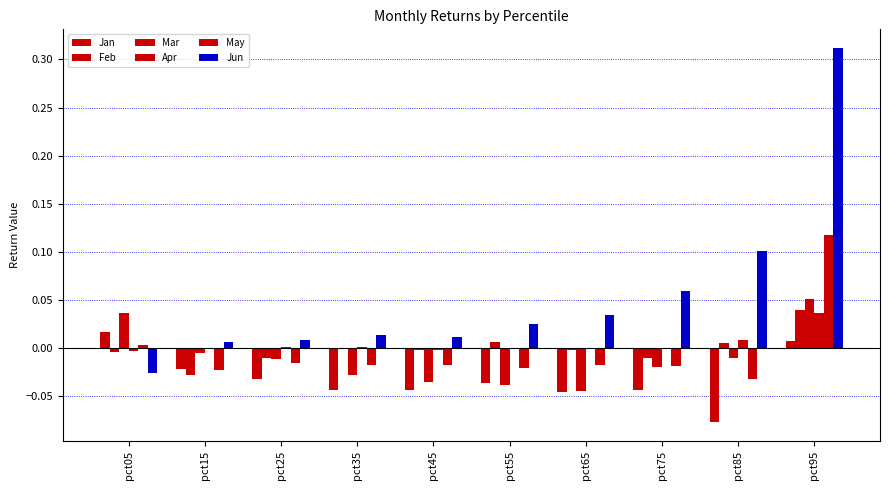

What is the difference between the maximum and minimum values in the Jan series?

0.1